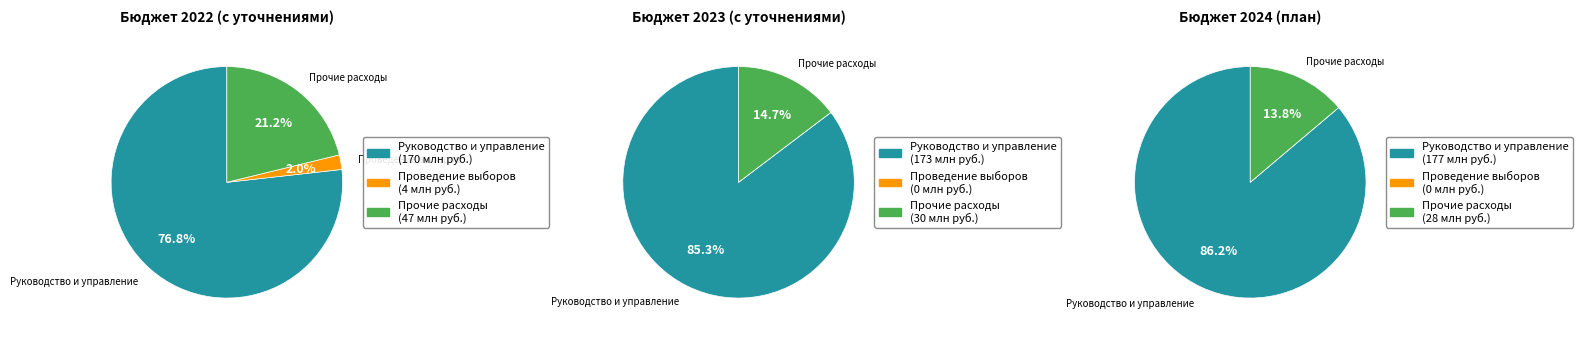

To the nearest percent, what is the average slice percentage?

33%